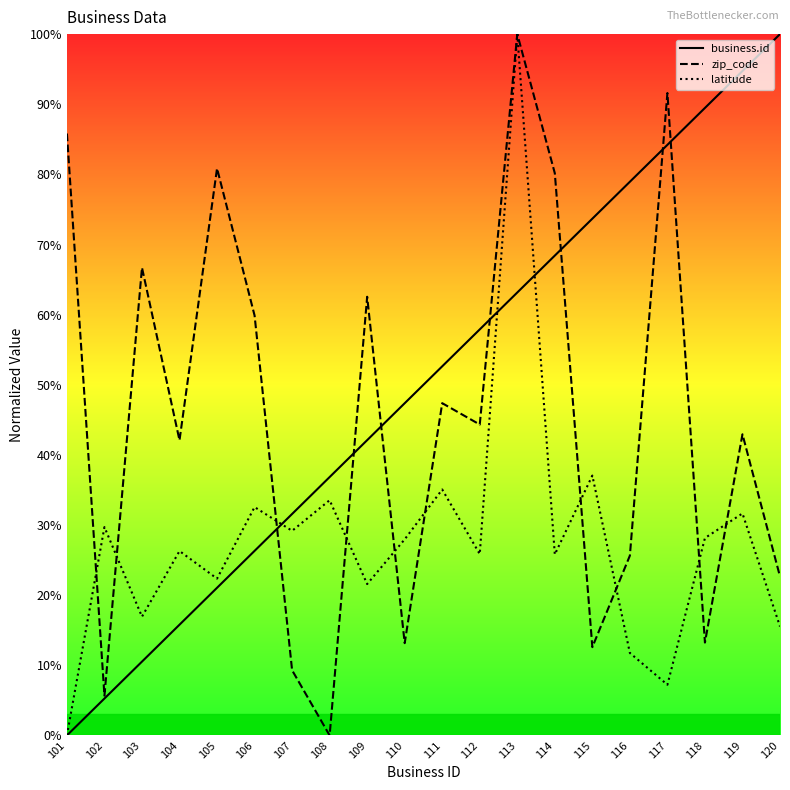

How many lines are shown in the chart?

3